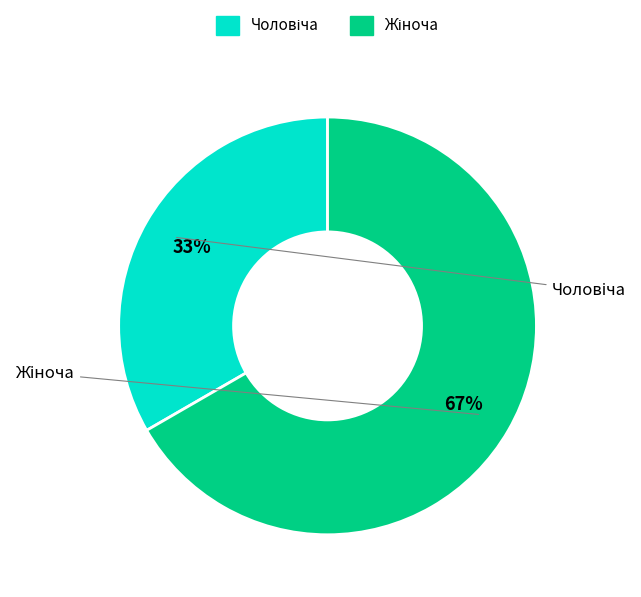

Is there a majority slice in this chart?

Yes